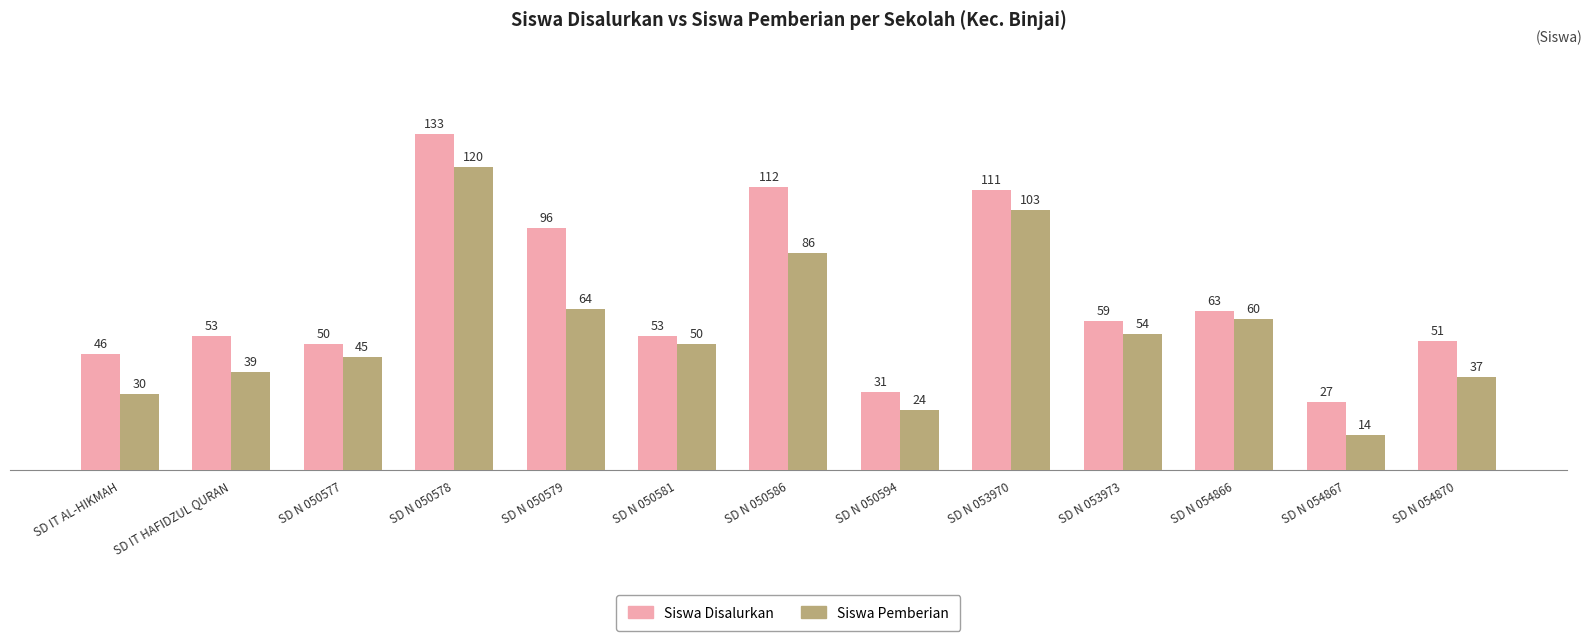

At which category is the sum across all series the highest?

SD N 050578